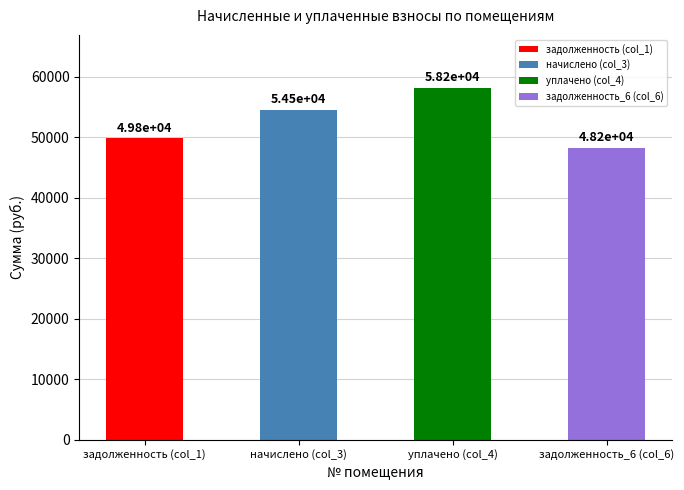

Reading left to right, list all the values displayed in this chart.

задолженность (col_1)=49812.6	начислено (col_3)=54502.0	уплачено (col_4)=58150.5	задолженность_6 (col_6)=48220.3